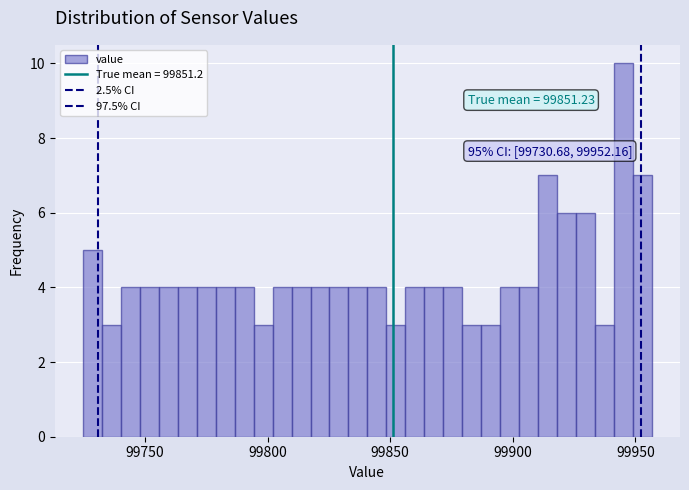

Around what value on the x-axis is the tallest bar? Give the approximate position of its centre, as read against the axis.

99945